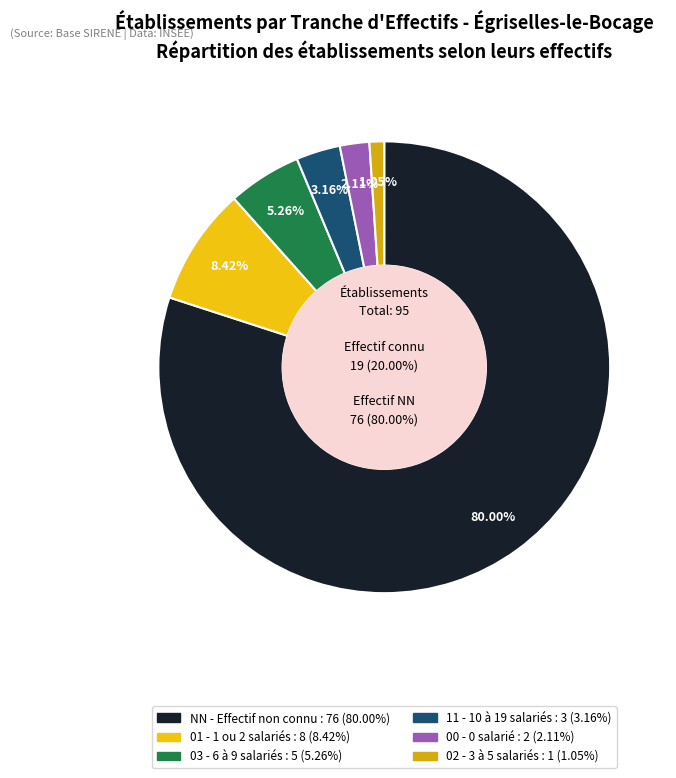

The 02 slice represents 21% of the pie. True or false?

False